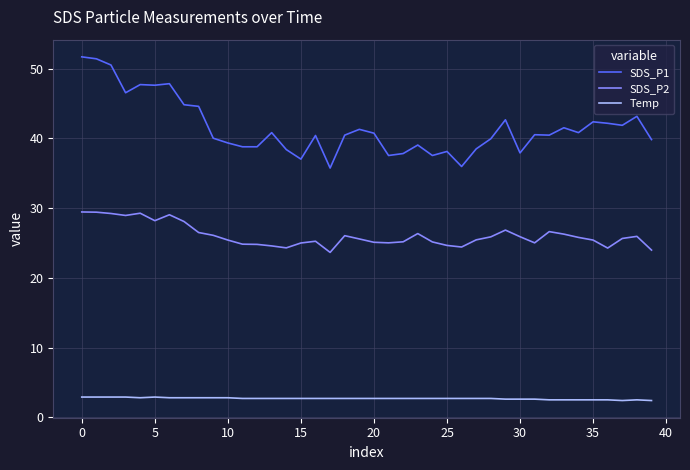

How many distinct data groups are displayed?

3